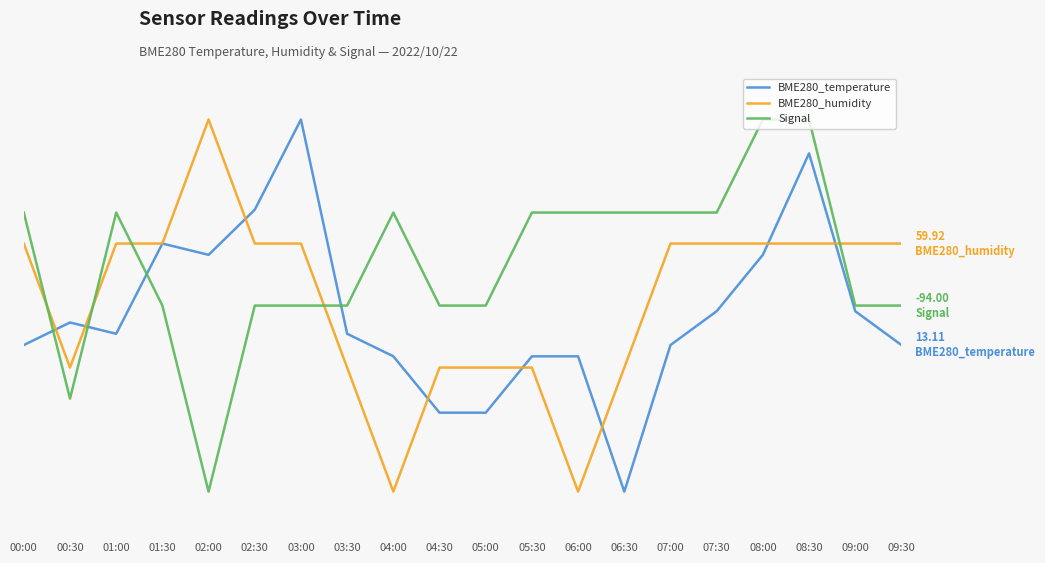

What are all the series names shown in the legend?

BME280_temperature, BME280_humidity, Signal